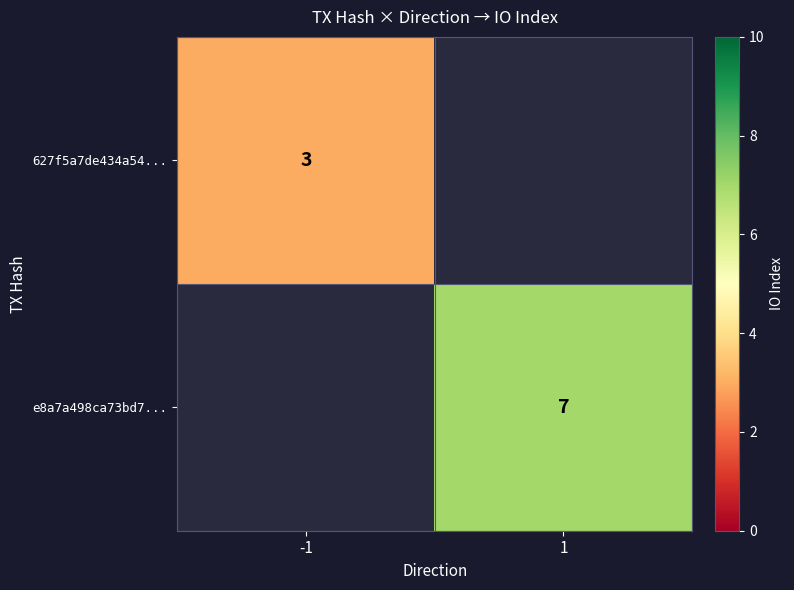

Between 1 and -1, which is larger?

-1